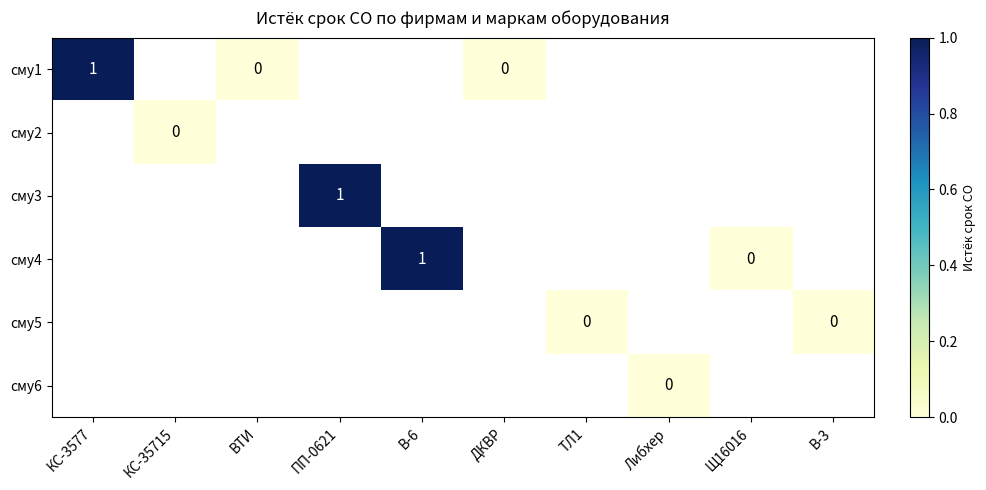

Which has a higher value, КС-35715 or КС-3577?

КС-3577